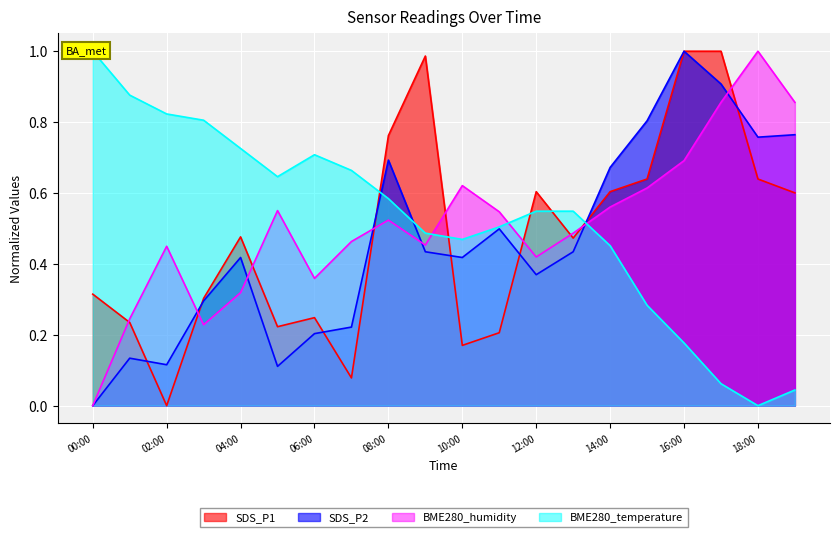

How many values in BME280_humidity are above zero?

19